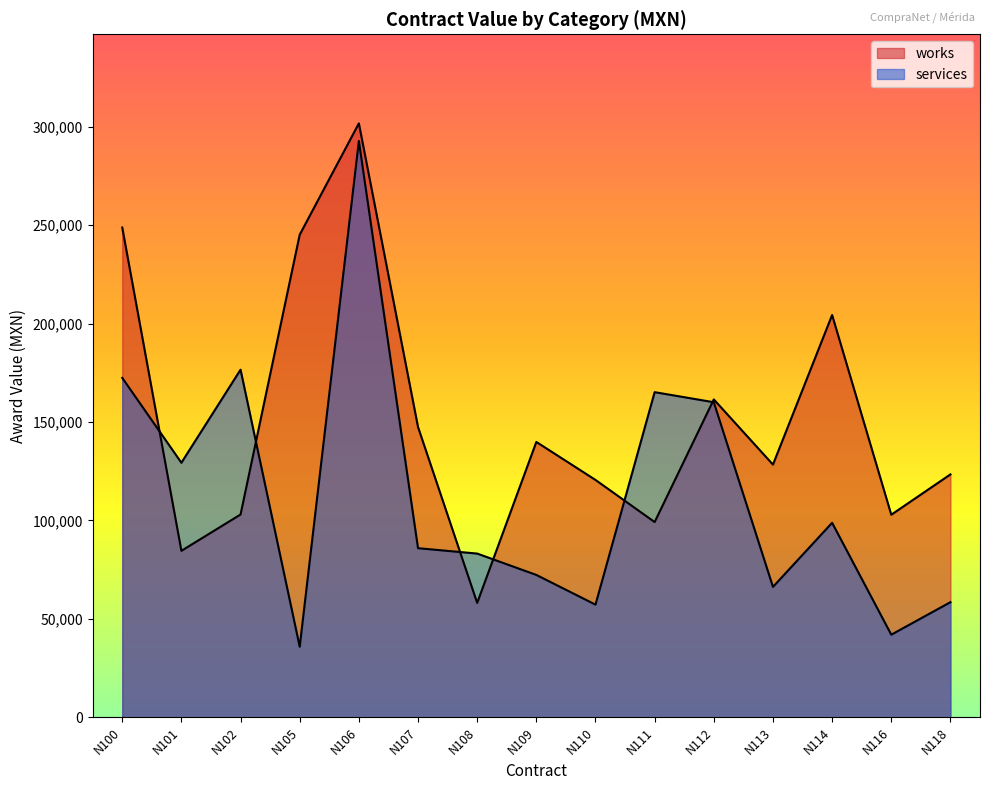

Reading left to right, list all the values displayed in this chart.

works: 248793.4	84573.1	103015.3	245133.4	301685.9	147464.1	58108.4	139877.0	120577.2	99182.2	161466.4	128364.1	204354.3	102906.4	123386.5
services: 172413.8	129310.3	176577.7	35876.3	292760.6	85904.2	83170.9	72323.9	57242.2	165162.9	160041.8	66252.6	98806.8	41974.2	58484.3